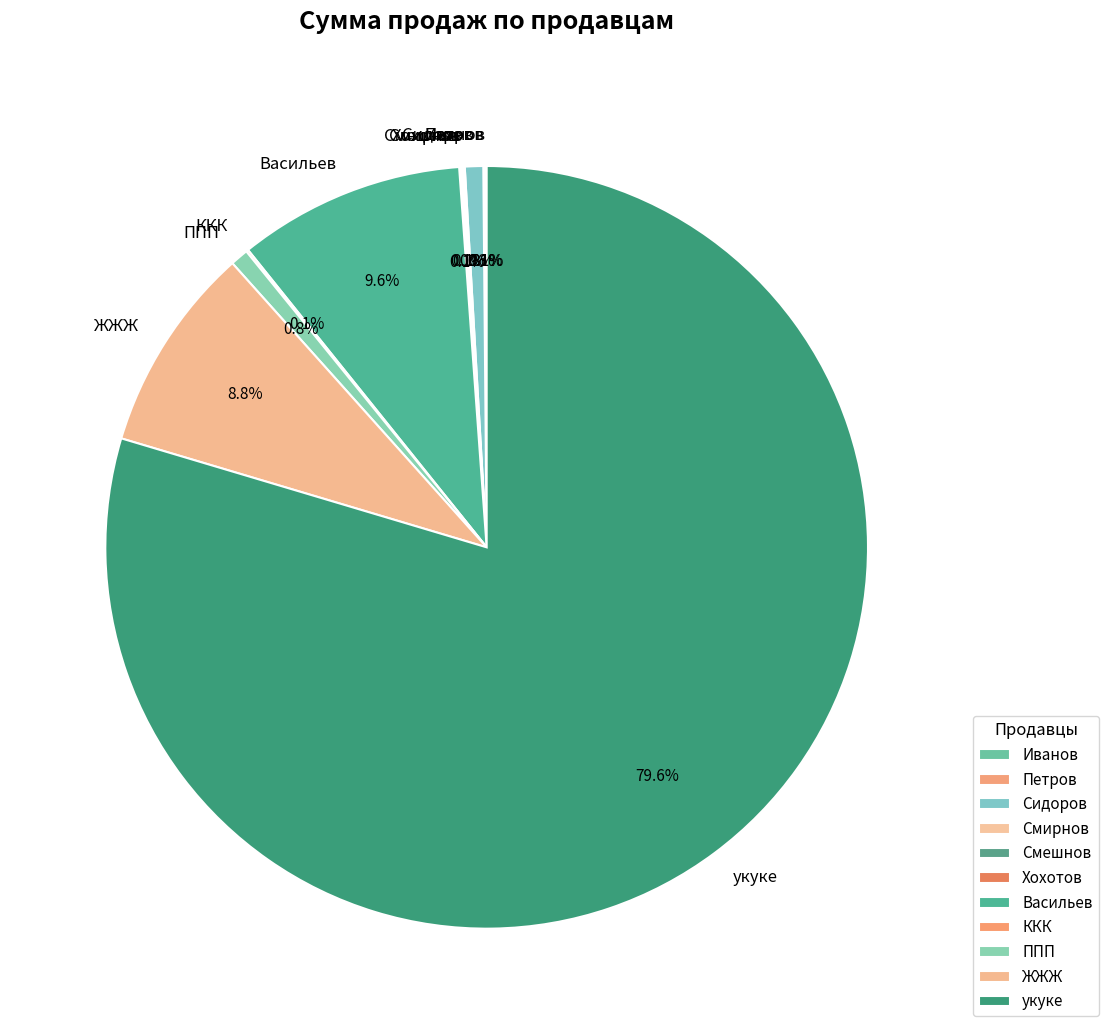

Does any single category account for the majority?

Yes